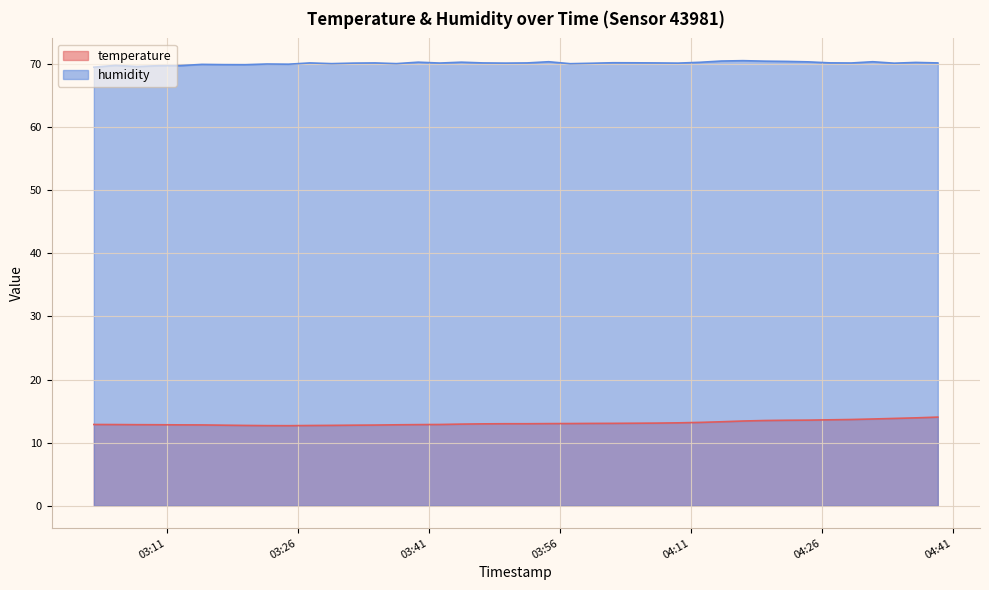

What is the label of the 22nd point from the left?

2023-08-08T03:54:45